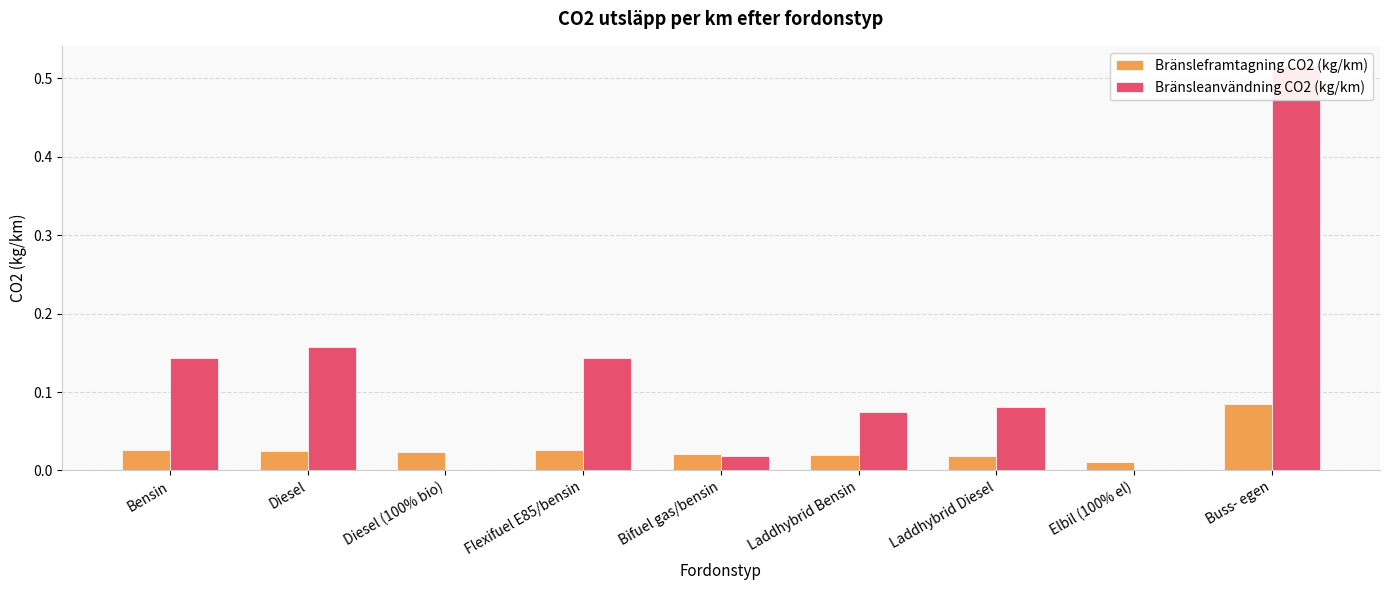

Which series has the largest range (max minus min)?

Bränsleanvändning CO2 (kg/km)